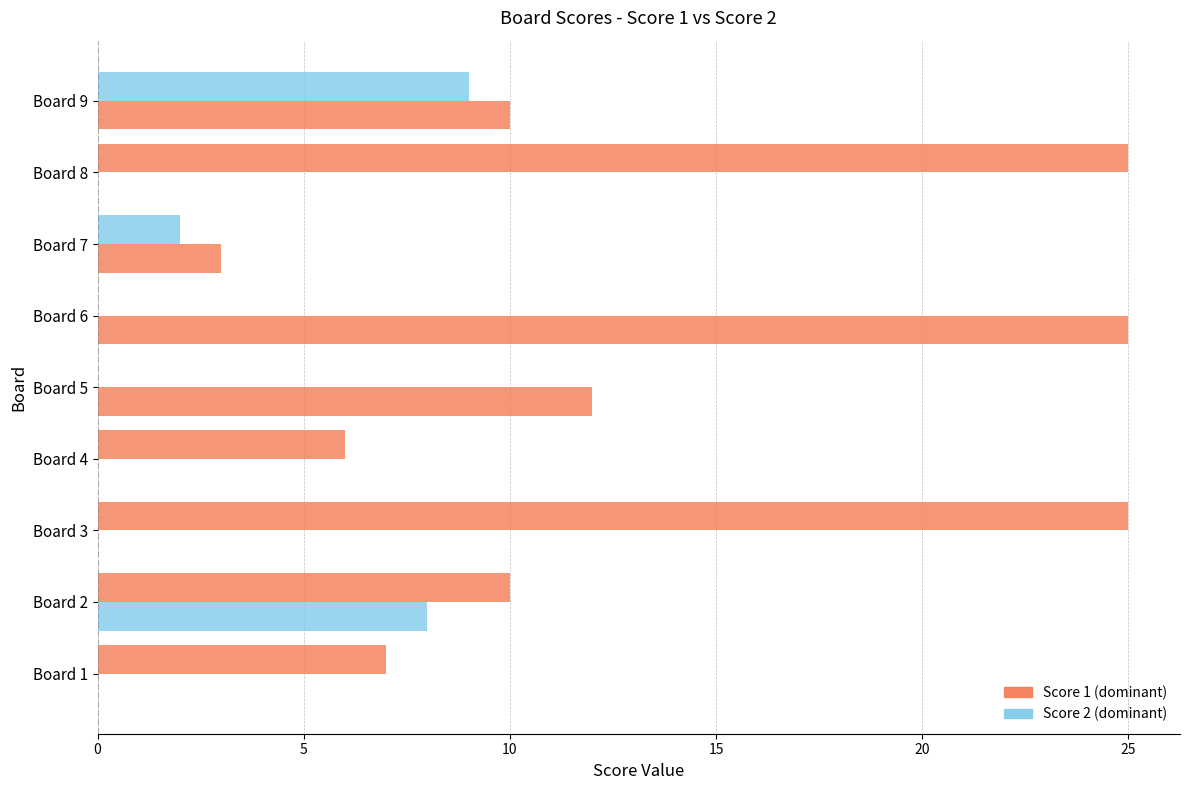

How many series are shown in this chart?

2